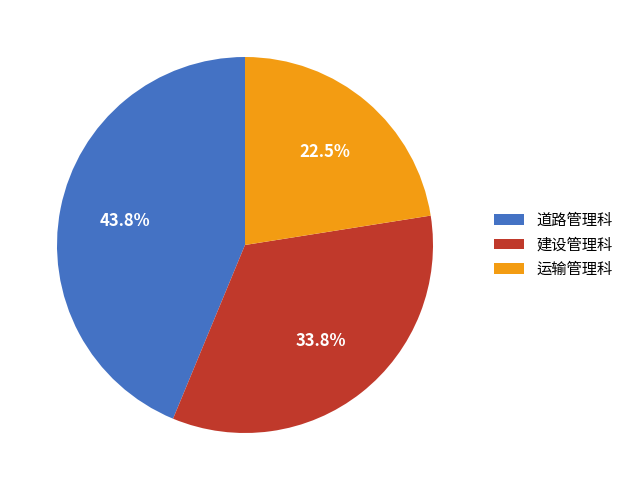

How many slices are in this pie chart?

3